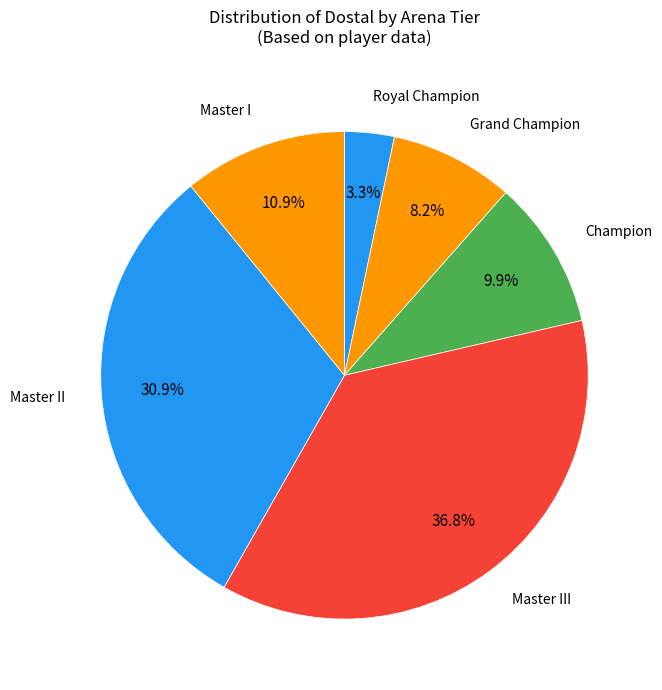

How many segments does this pie chart have?

6